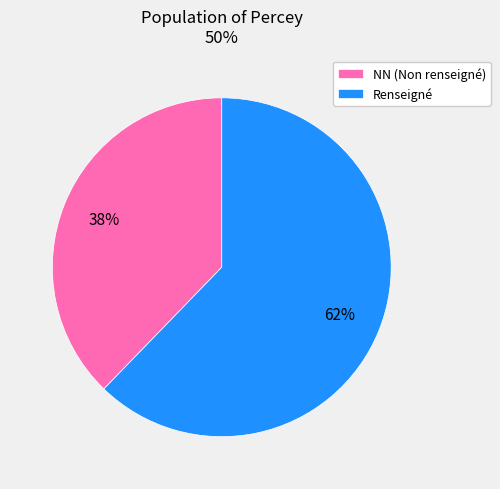

Combined, do Renseigné and NN (Non renseigné) account for over 50%?

Yes